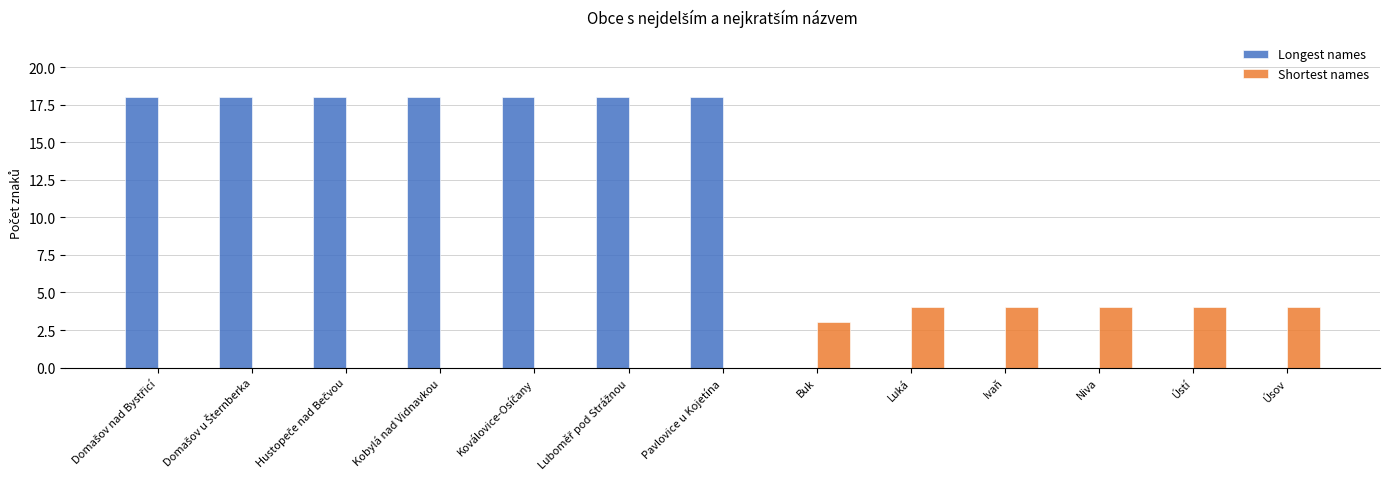

What is the maximum value for Shortest names?

4